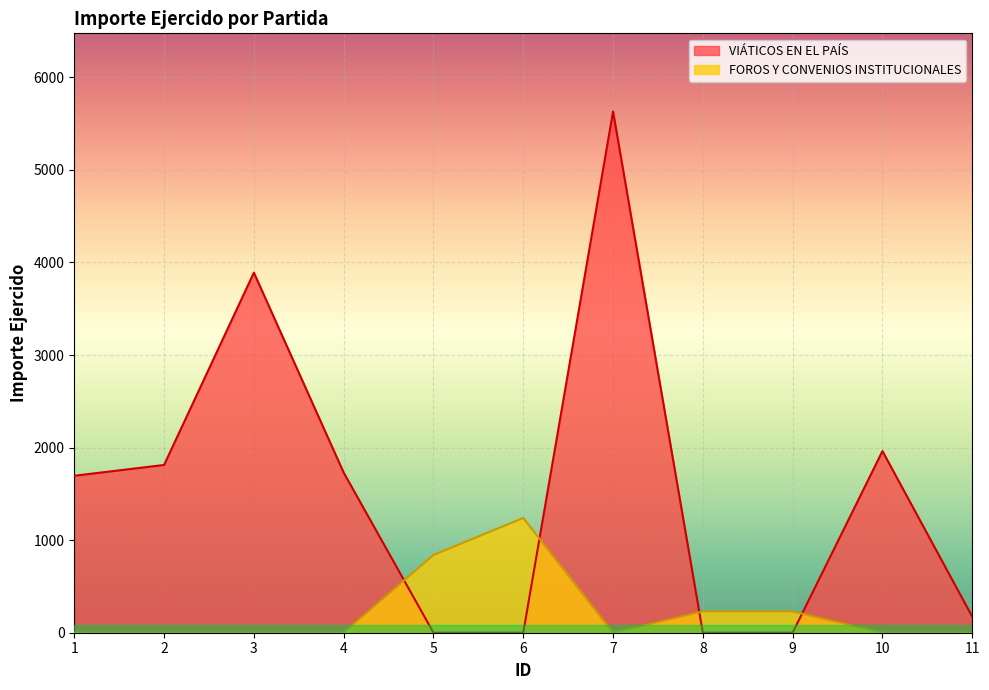

Between which two adjacent categories do VIÁTICOS EN EL PAÍS and FOROS Y CONVENIOS INSTITUCIONALES first intersect?

4 and 5